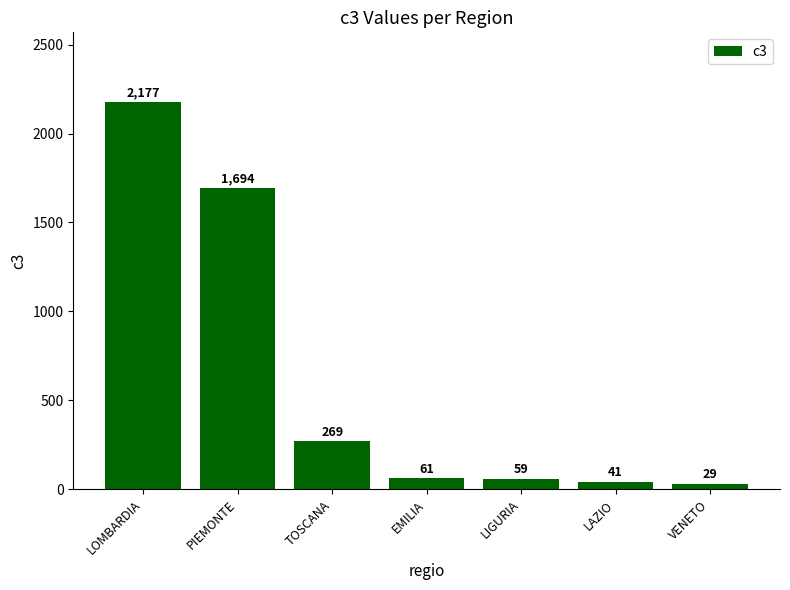

Count the number of categories in the chart.

7